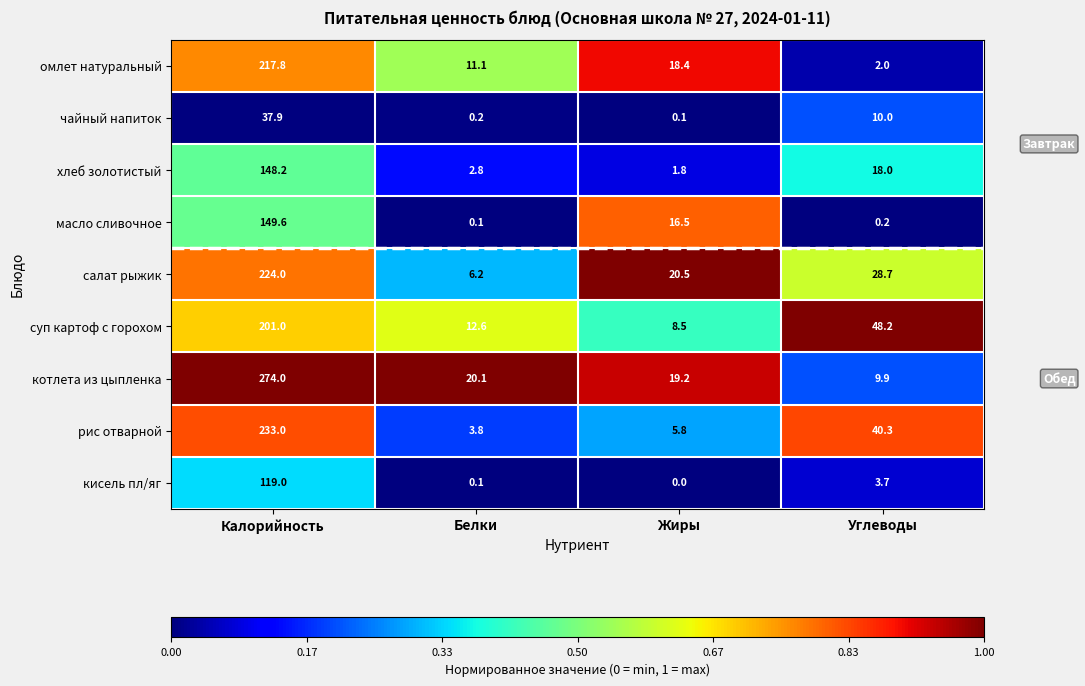

What is the difference between the maximum and minimum values in the омлет натуральный series?

215.8